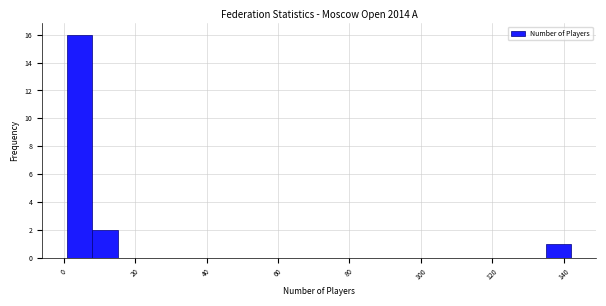

Read against the x-axis, roughly where is the centre of the tallest bar?

4